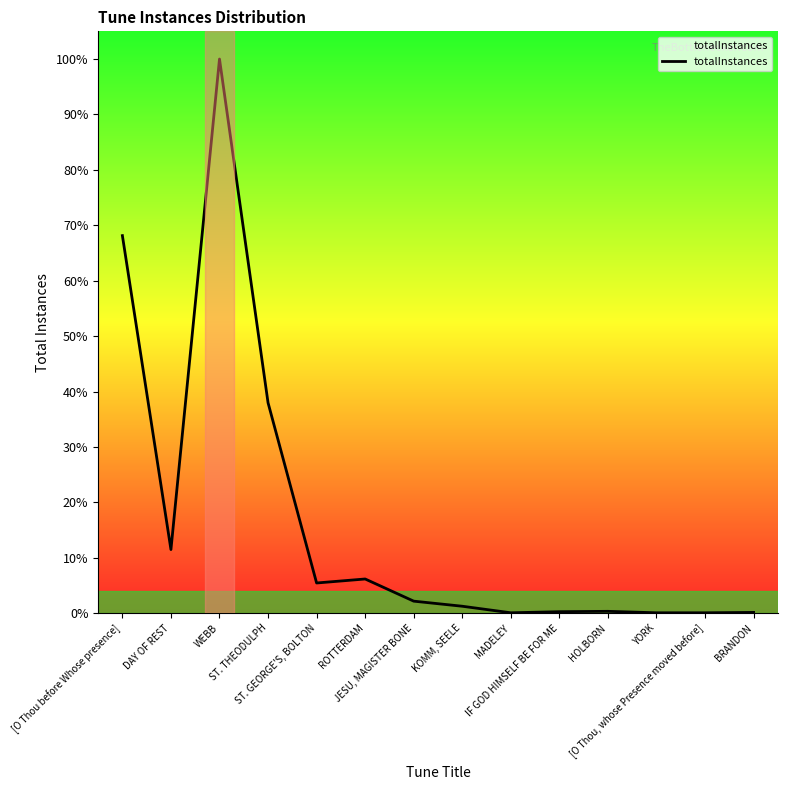

What is the ratio of the value at [O Thou before Whose presence] to the value at ROTTERDAM?

11.1